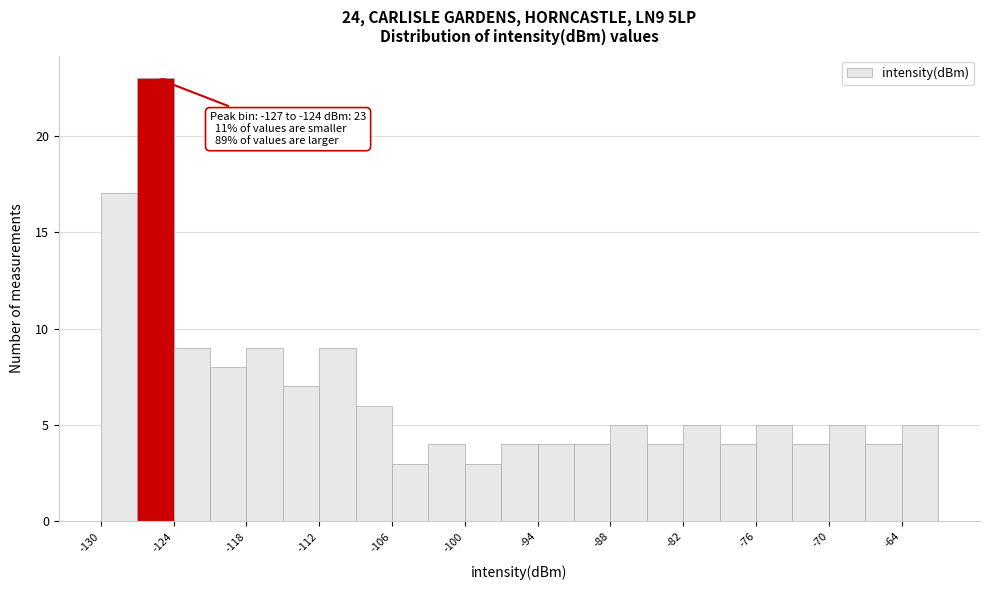

Around what value on the x-axis is the tallest bar? Give the approximate position of its centre, as read against the axis.

-125